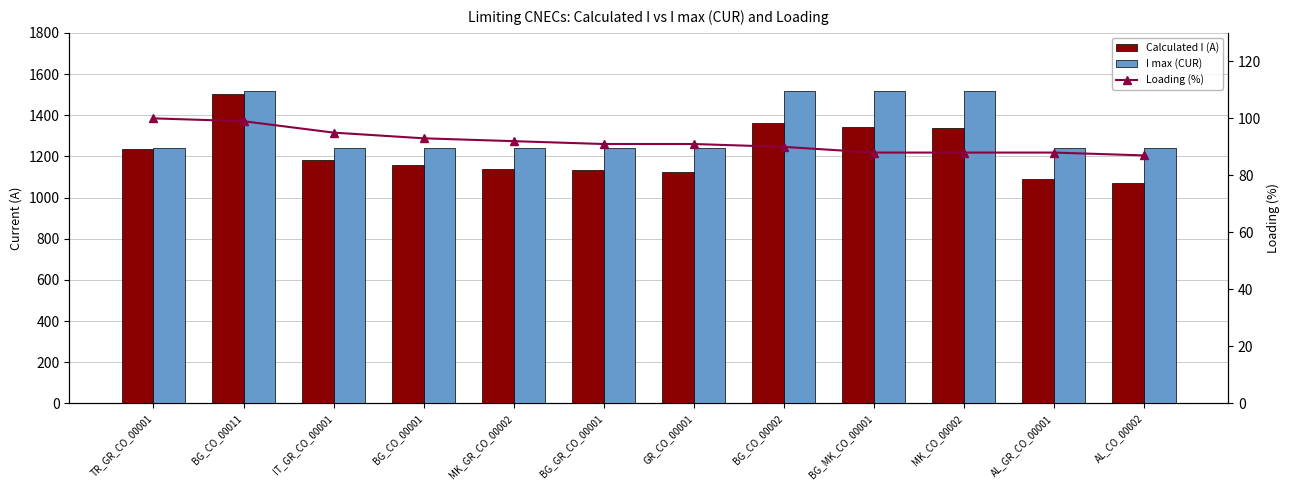

What is the sum of the Calculated I (A) values at IT_GR_CO_00001 and MK_CO_00002?

2518